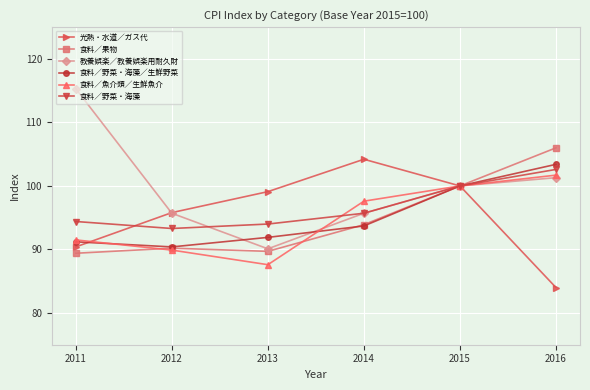

Reading right to left, transcribe all the data shown in this chart.

光熱・水道／ガス代: 2016=84.0	2015=100.0	2014=104.2	2013=99.1	2012=95.8	2011=90.4
食料／果物: 2016=106.0	2015=100.0	2014=93.9	2013=89.7	2012=90.2	2011=89.4
教養娯楽／教養娯楽用耐久財: 2016=101.3	2015=100.0	2014=95.7	2013=90.1	2012=95.7	2011=115.3
食料／野菜・海藻／生鮮野菜: 2016=103.4	2015=100.0	2014=93.7	2013=91.9	2012=90.4	2011=91.2
食料／魚介類／生鮮魚介: 2016=101.7	2015=100.0	2014=97.6	2013=87.6	2012=89.9	2011=91.5
食料／野菜・海藻: 2016=102.6	2015=100.0	2014=95.7	2013=94.0	2012=93.3	2011=94.4